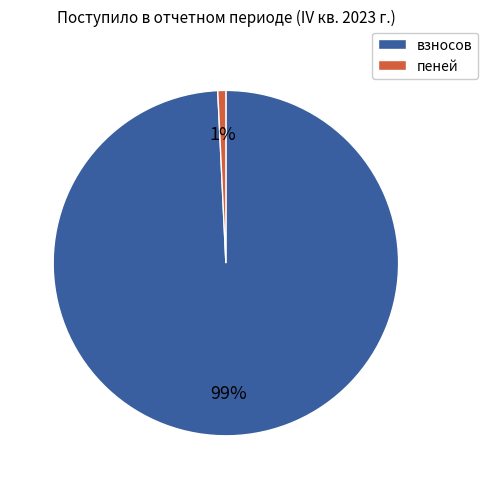

Combined, do пеней and взносов account for over 50%?

Yes